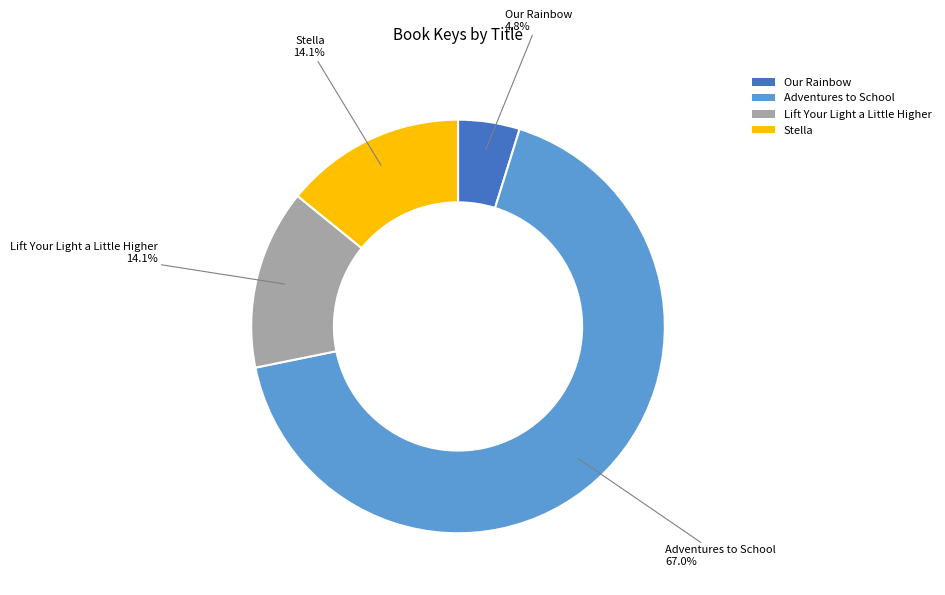

What is the majority slice?

Adventures to School